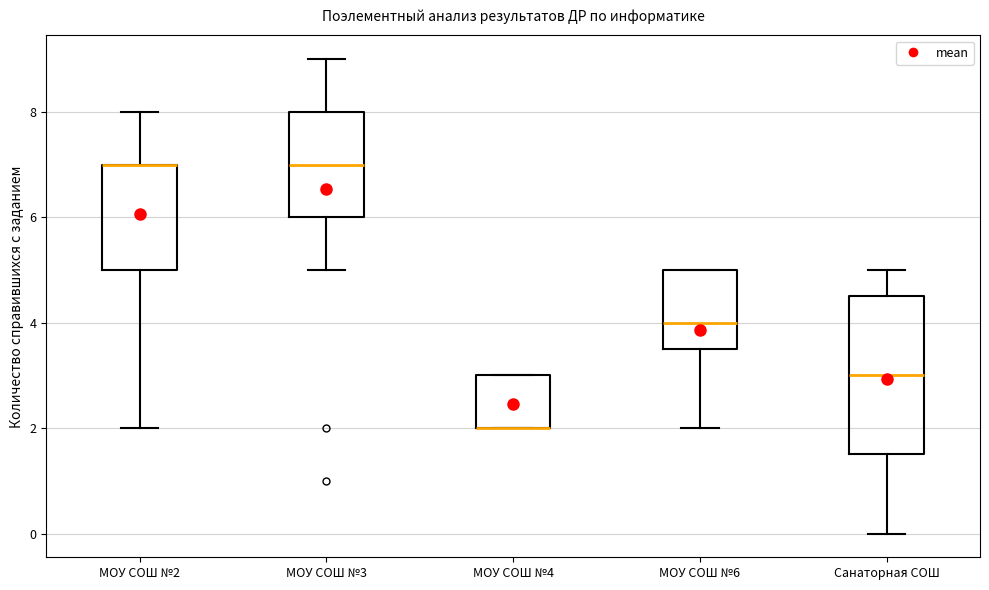

Reading left to right, transcribe this box plot: for each box, give where its median line is, the range the box spans, and where its two whiskers end, as read against the y-axis. The values are not printed on the chart, so give them approximately, as read against the axis.

МОУ СОШ №2: median 7.0 (drawn on the box's upper edge), box 5.0 to 7.0, whiskers 2.0 to 8.0
МОУ СОШ №3: median 7.0, box 6.0 to 8.0, whiskers 5.0 to 9.0
МОУ СОШ №4: median 2.0 (drawn on the box's lower edge), box 2.0 to 3.0, whiskers 2.0 to 3.0
МОУ СОШ №6: median 4.0, box 3.6 to 5.0, whiskers 2.0 to 5.0
Санаторная СОШ: median 3.0, box 1.6 to 4.6, whiskers 0.0 to 5.0